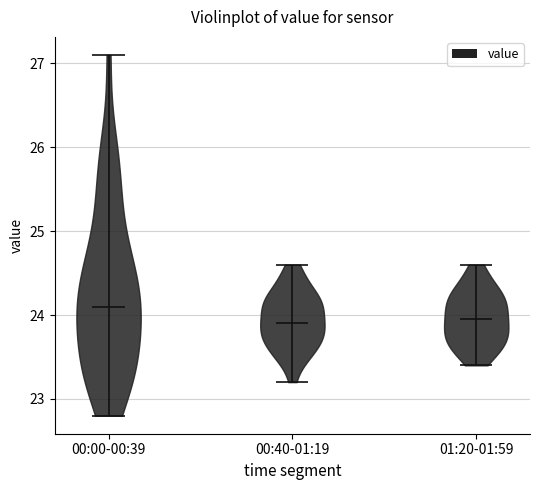

Reading left to right, read every violin against the y-axis: where its median line is, and the lowest and highest points it reaches. The values are not printed on the chart, so give them approximately, as read against the axis.

00:00-00:39: median line 24.1, lowest point 22.8, highest point 27.1
00:40-01:19: median line 23.9, lowest point 23.2, highest point 24.6
01:20-01:59: median line 24.0, lowest point 23.4, highest point 24.6